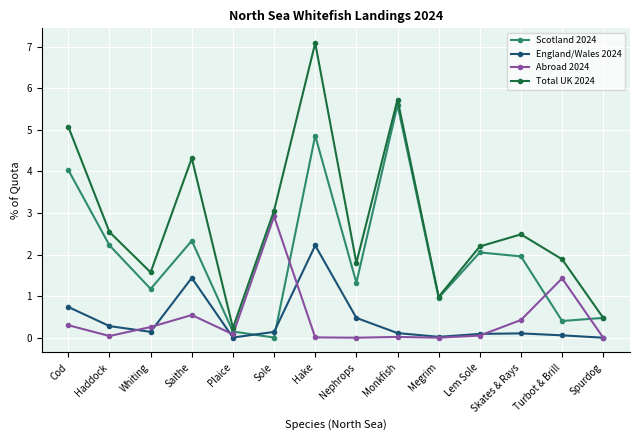

Rank the categories by Scotland 2024 value from highest to lowest.

Monkfish, Hake, Cod, Saithe, Haddock, Lem Sole, Skates & Rays, Nephrops, Whiting, Megrim, Spurdog, Turbot & Brill, Plaice, Sole